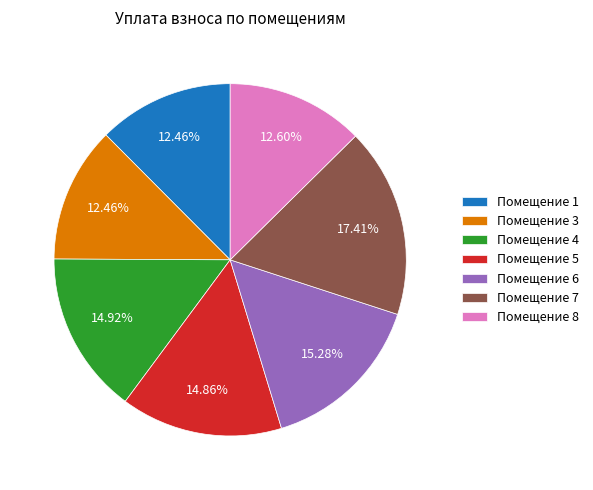

Is the sum of Помещение 3 and Помещение 8 greater than half?

No